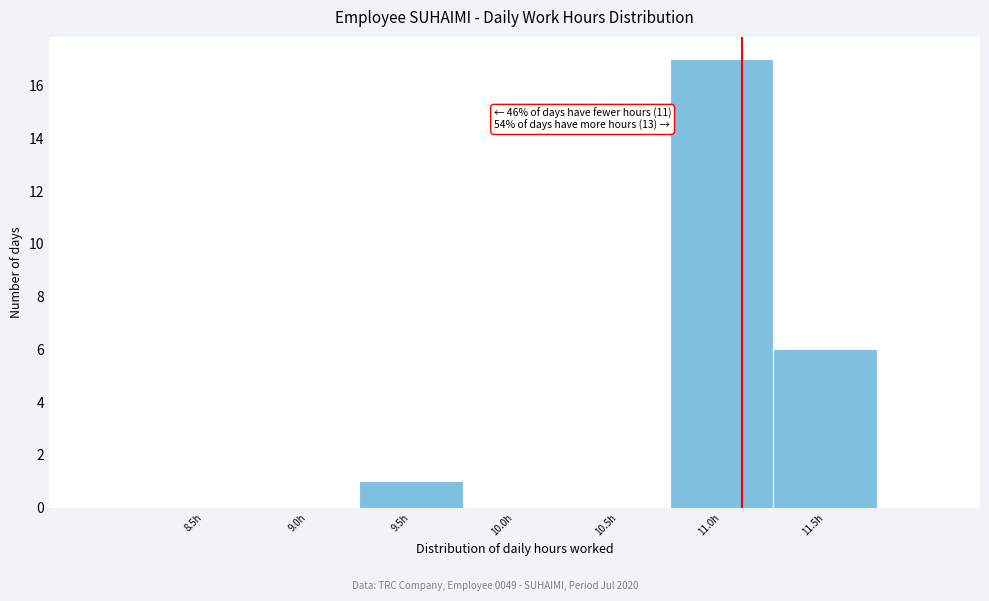

Reading left to right, extract all data points from this chart.

8.5h=0	9.0h=0	9.5h=1	10.0h=0	10.5h=0	11.0h=17	11.5h=6